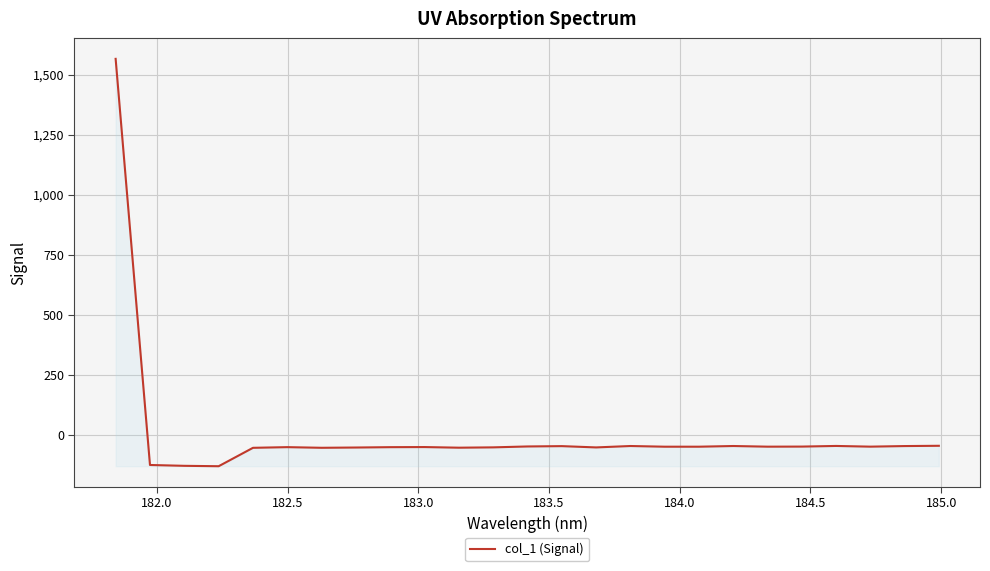

What is the smallest value displayed?

-131.0